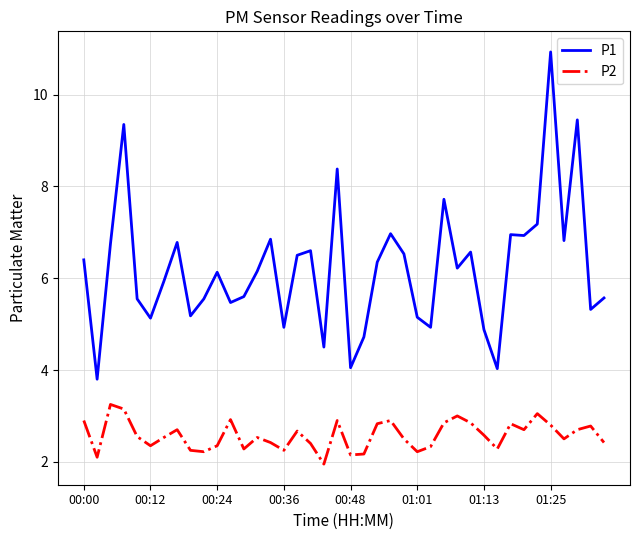

Which series has the largest total across all categories?

P1